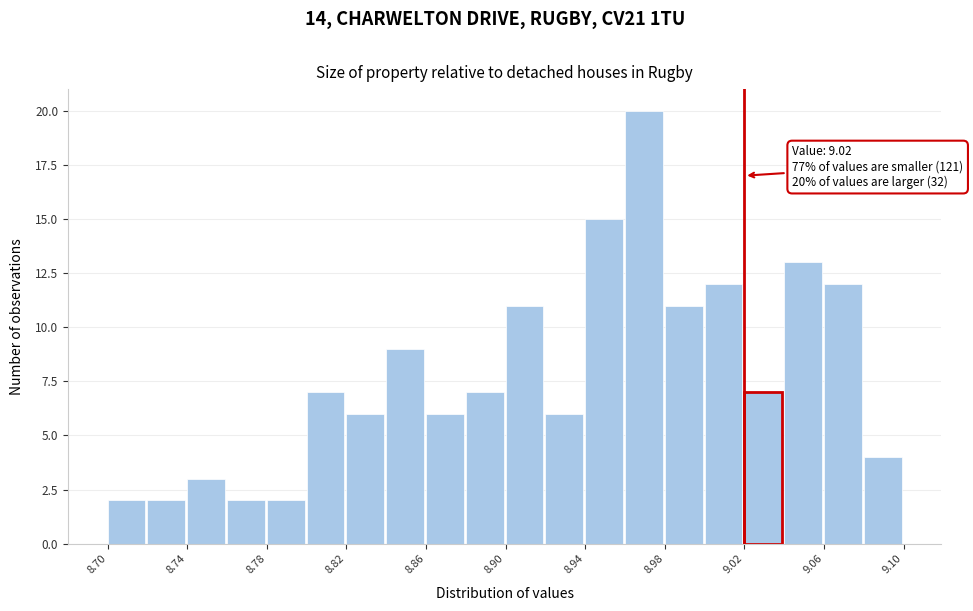

Over which range of the x-axis is the bar tallest?

8.96 to 8.98